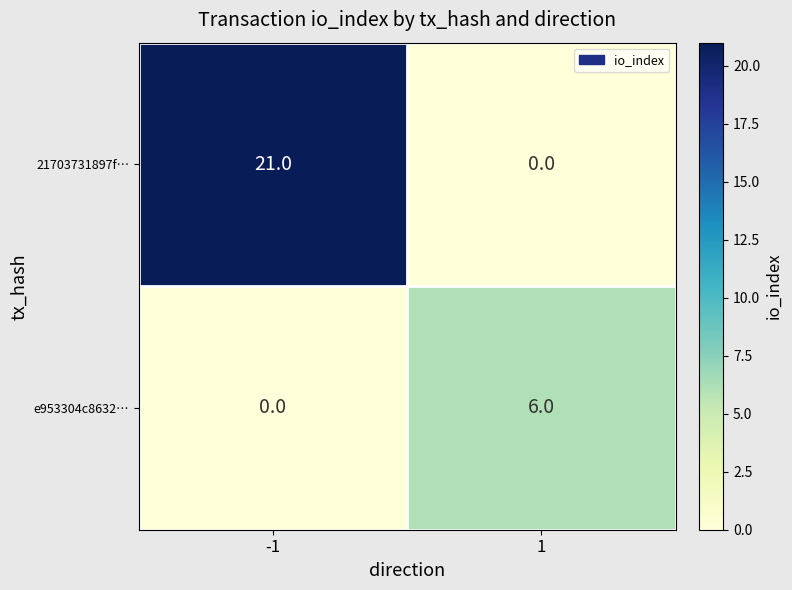

What is the spread (max minus min) of values at -1?

21